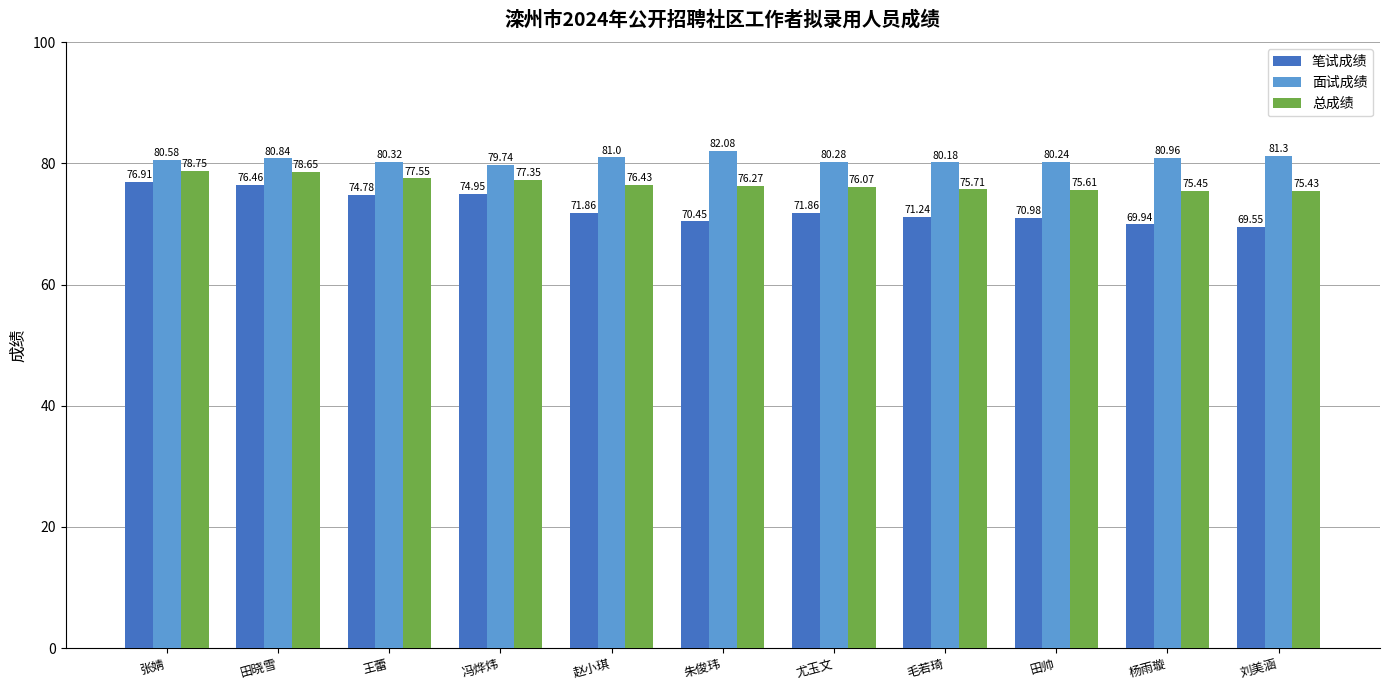

What is the greatest value displayed?

82.1